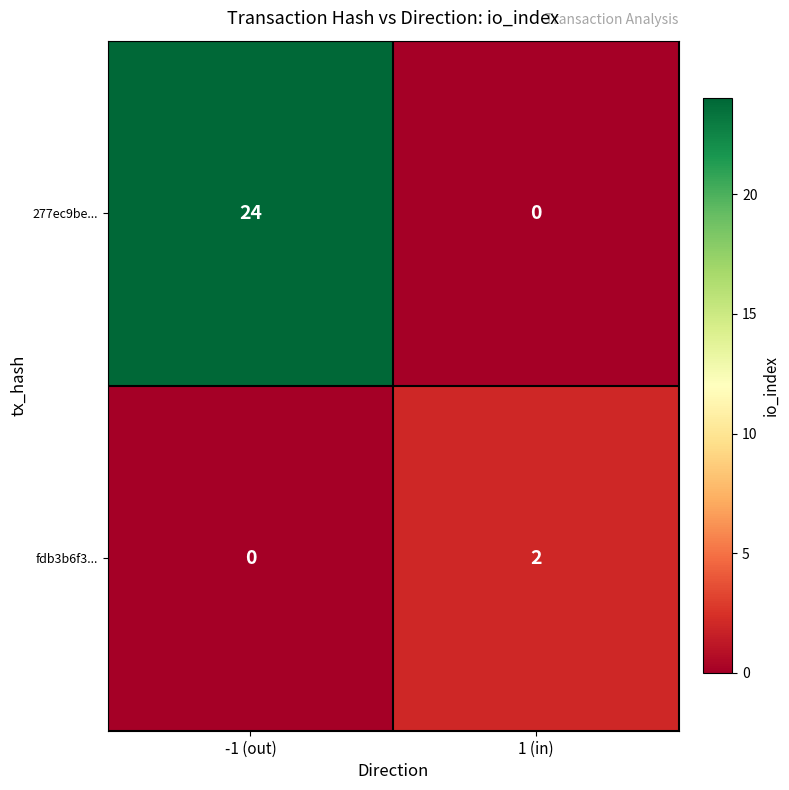

Between -1 (out) and 1 (in), which series saw the biggest shift?

277ec9be...